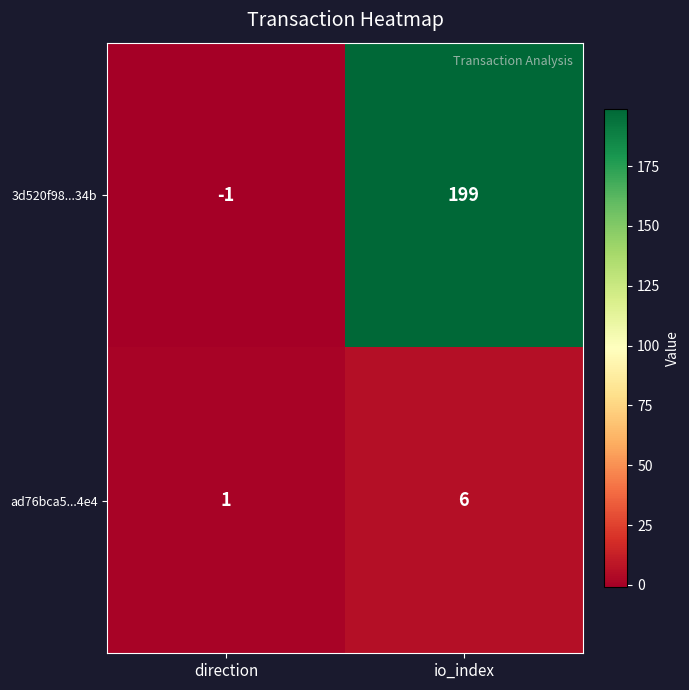

What is the highest value of the ad76bca5...4e4 series?

6